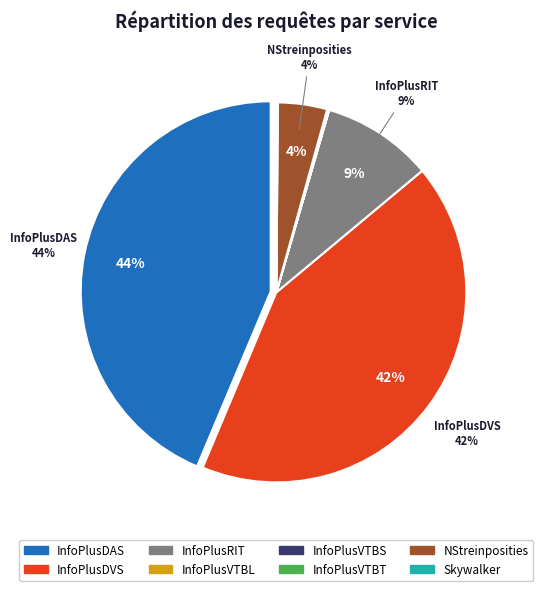

Between InfoPlusDVS and InfoPlusRIT, which is larger?

InfoPlusDVS